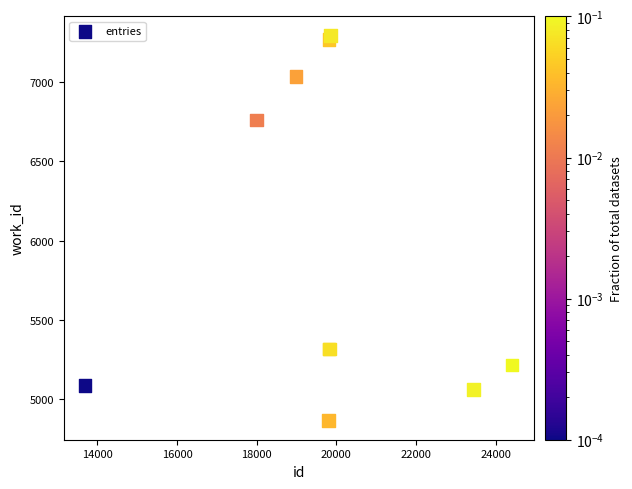

What Y value in the scatter plot is closest to 6079?

6761